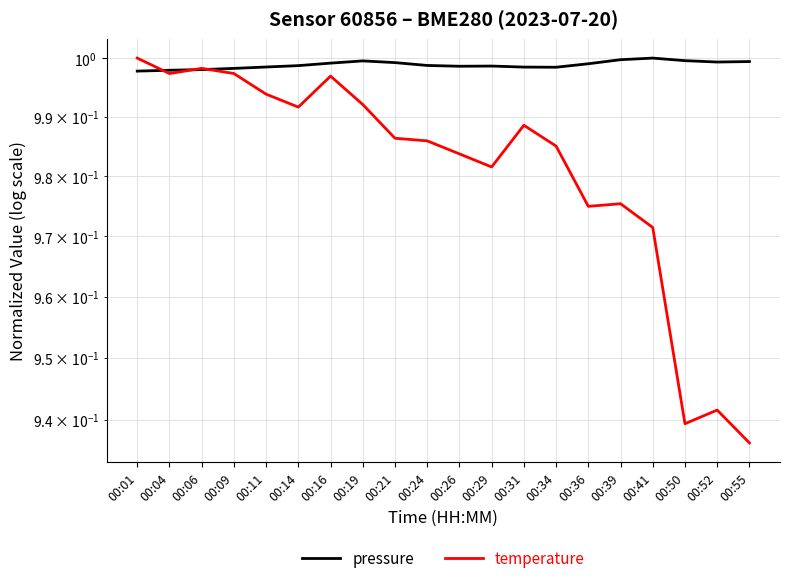

After their last crossing, which series has the higher values: temperature or pressure?

pressure